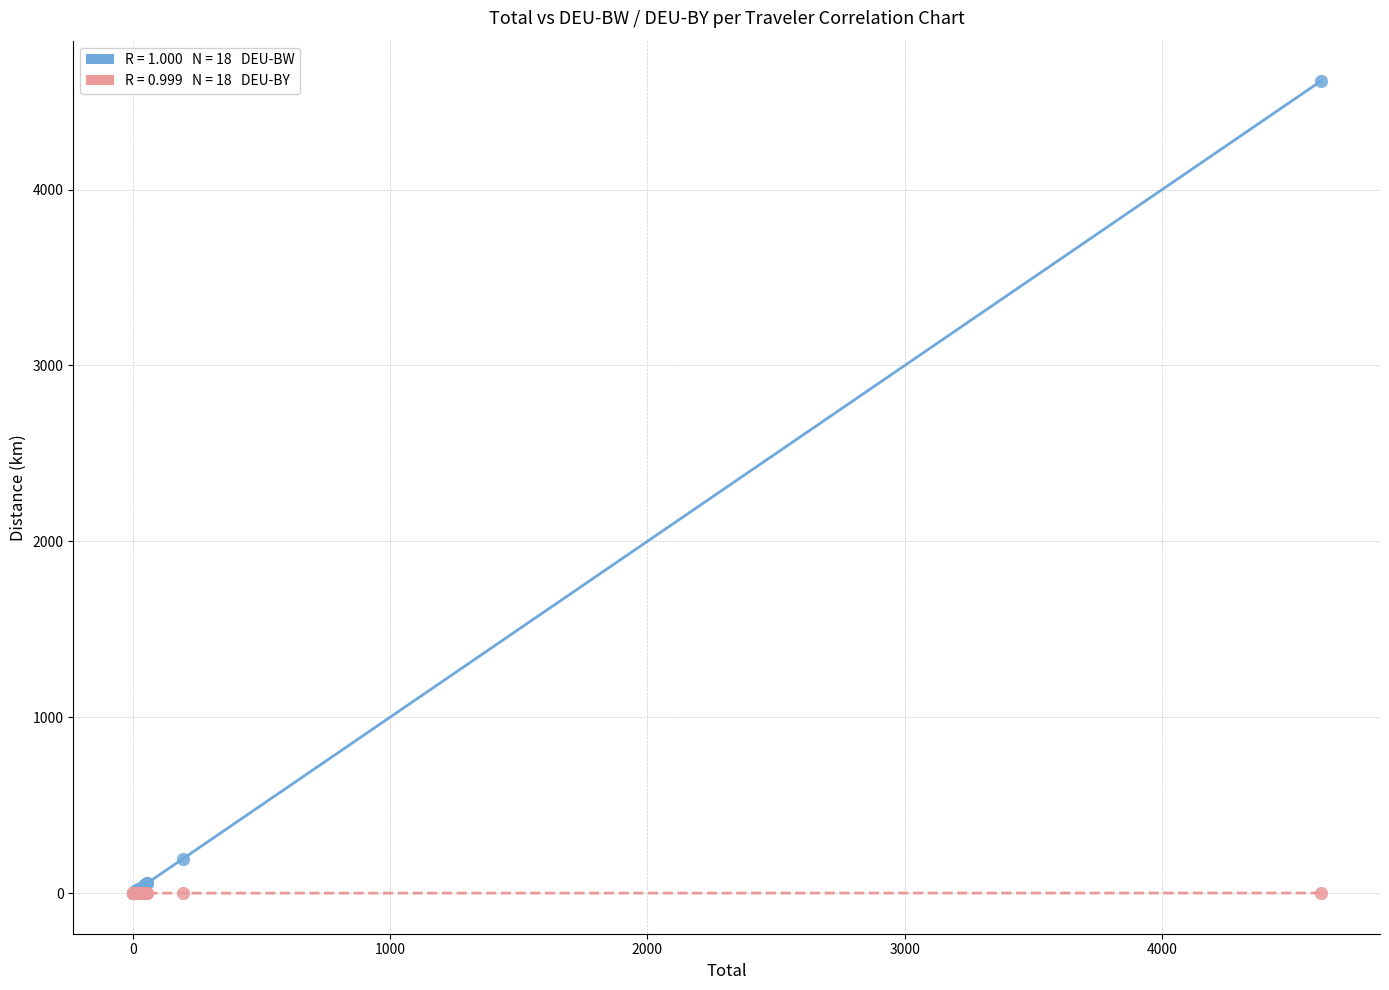

Across all series, what Y value is closest to 2307?

194.8